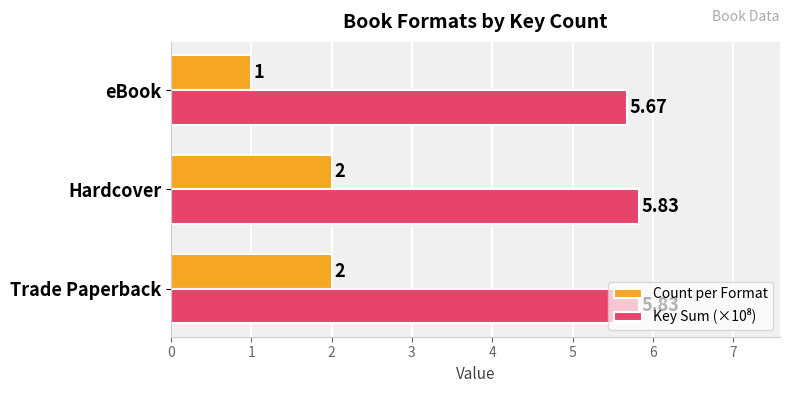

At how many categories does at least one series exceed 2?

3